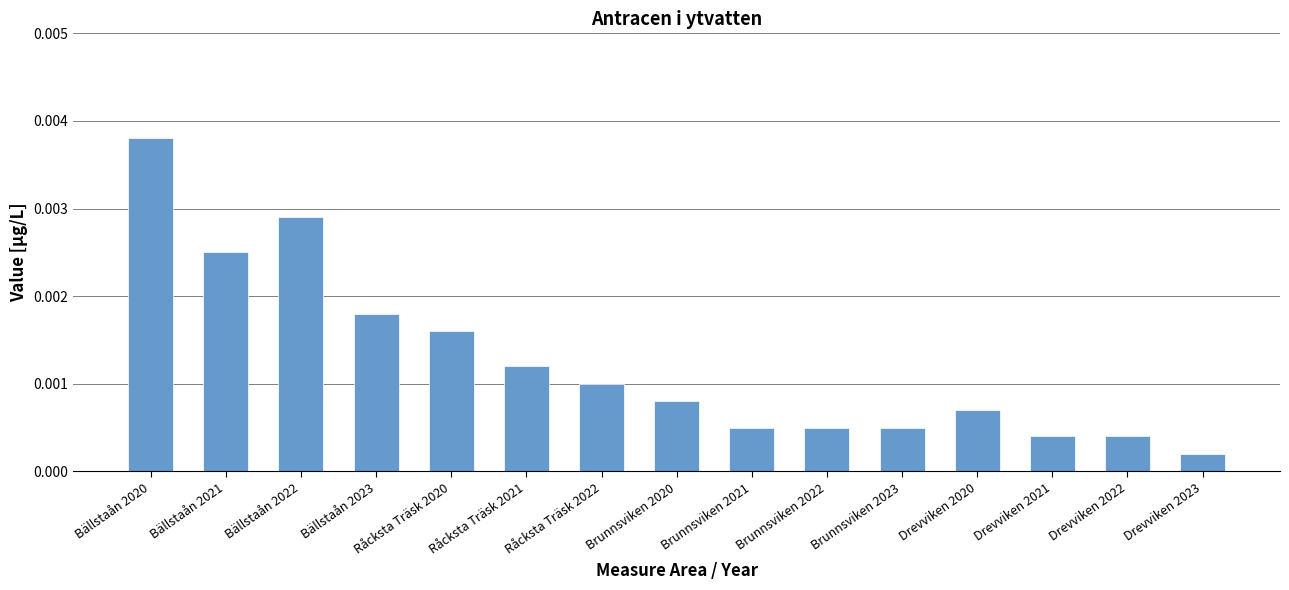

What is the label of the 10th bar from the left?

Brunnsviken 2022